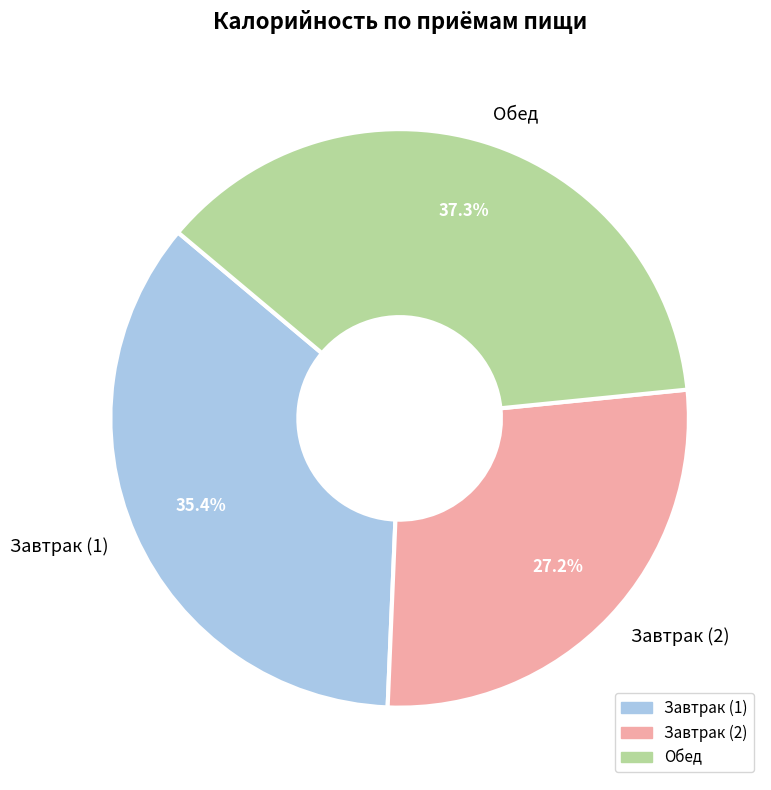

Which has a higher value, Завтрак (2) or Обед?

Обед